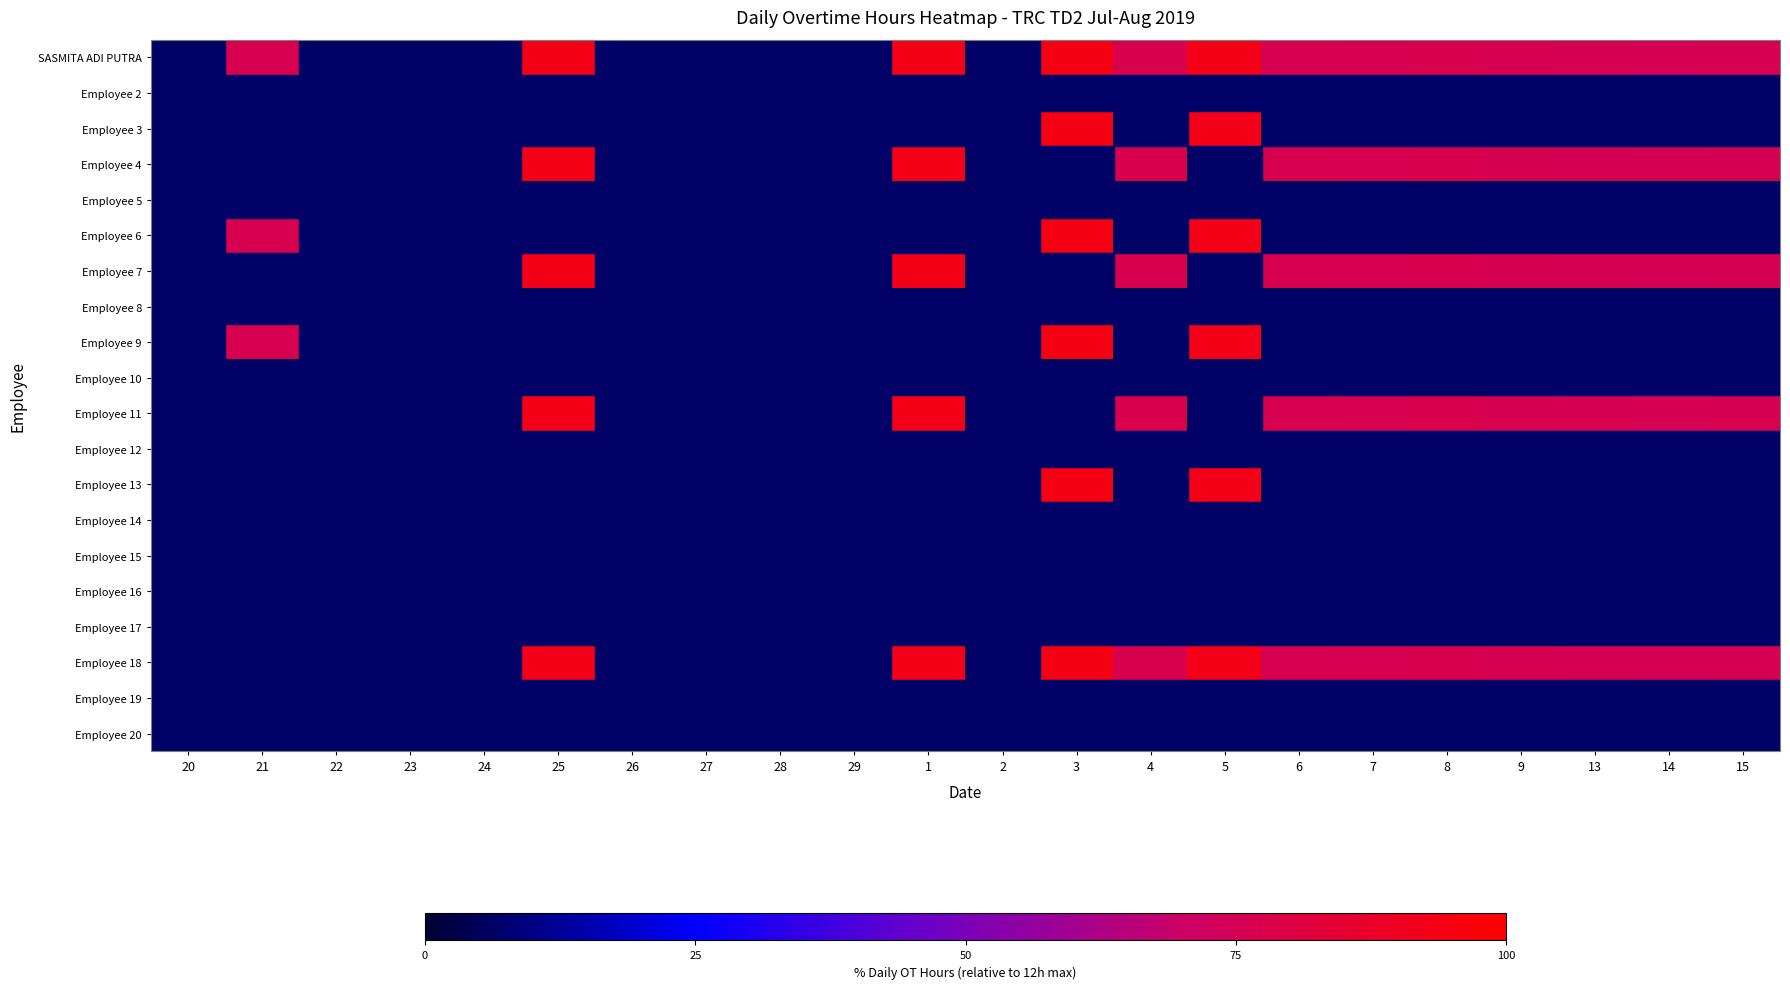

Rank the series by their maximum value, from highest to lowest.

SASMITA ADI PUTRA, Employee 3, Employee 6, Employee 9, Employee 13, Employee 18, Employee 4, Employee 7, Employee 11, Employee 2, Employee 5, Employee 8, Employee 10, Employee 12, Employee 14, Employee 15, Employee 16, Employee 17, Employee 19, Employee 20